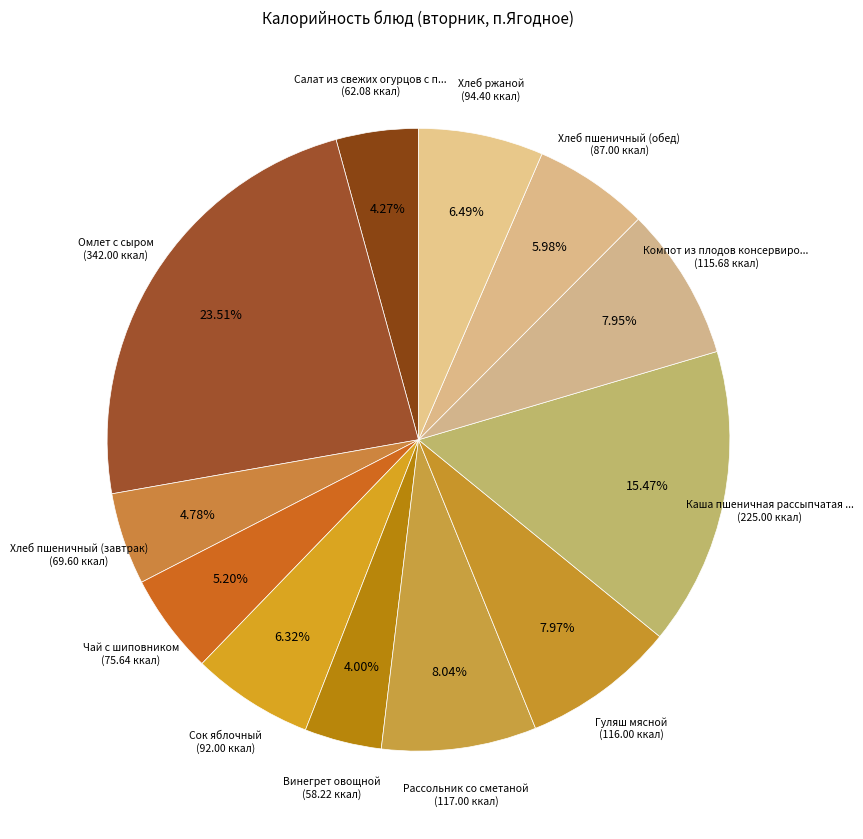

Count the number of slices in the pie.

12